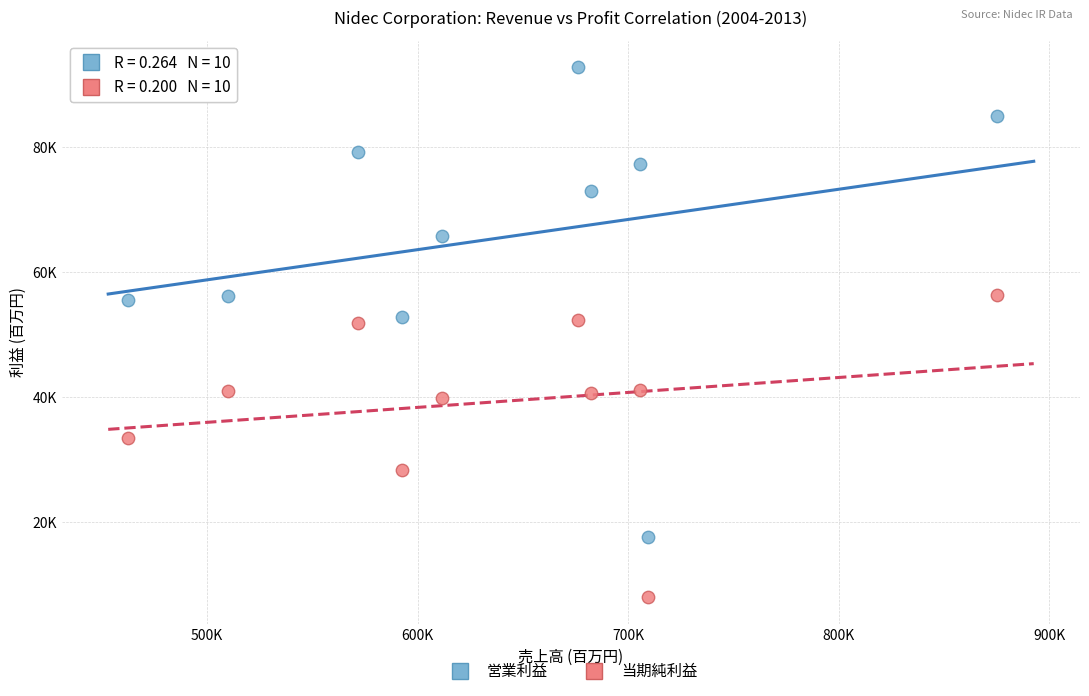

Which series contains the lowest Y value?

当期純利益